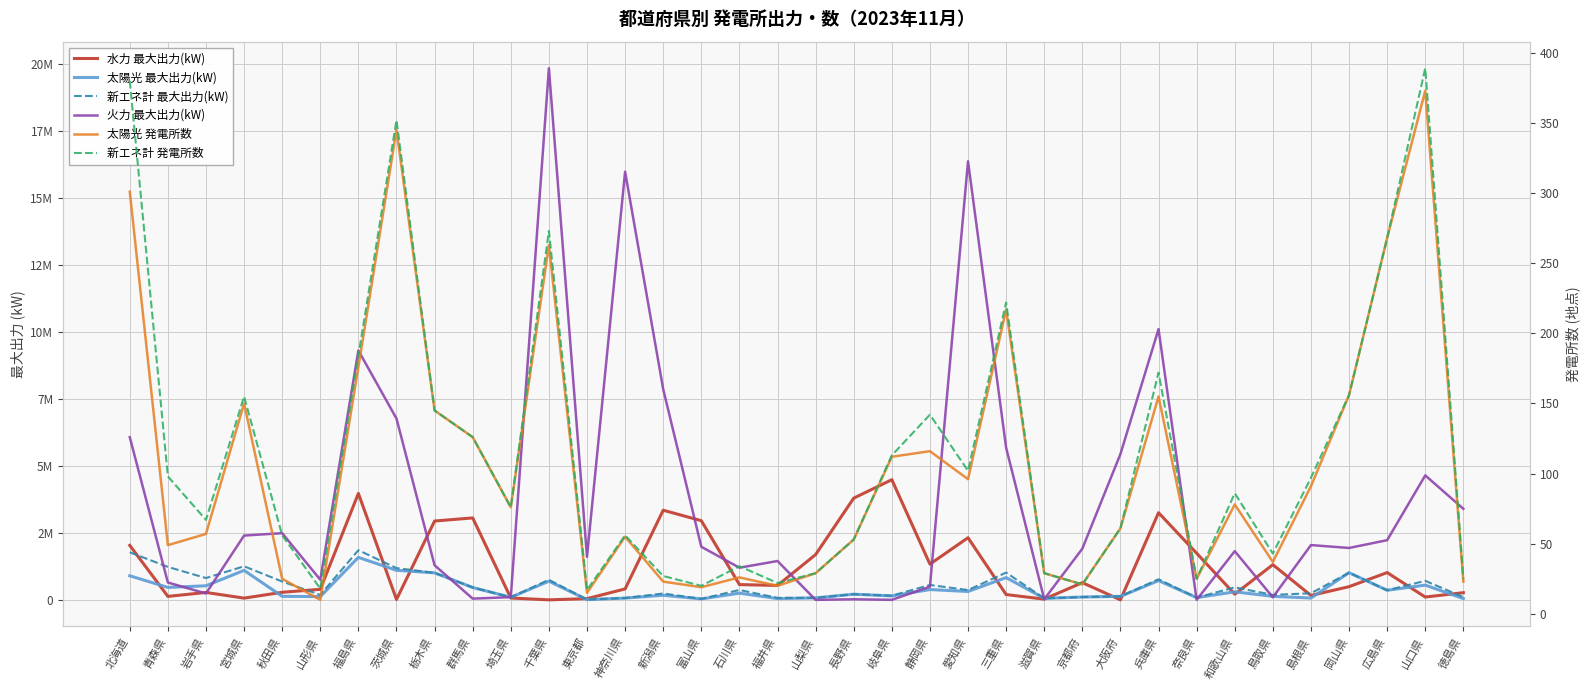

How many times do 新エネ計 最大出力(kW) and 火力 最大出力(kW) cross each other?

12